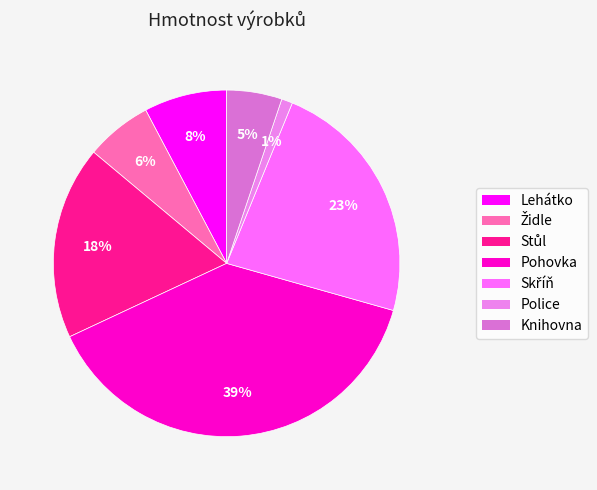

What is the largest slice in the pie chart?

Pohovka